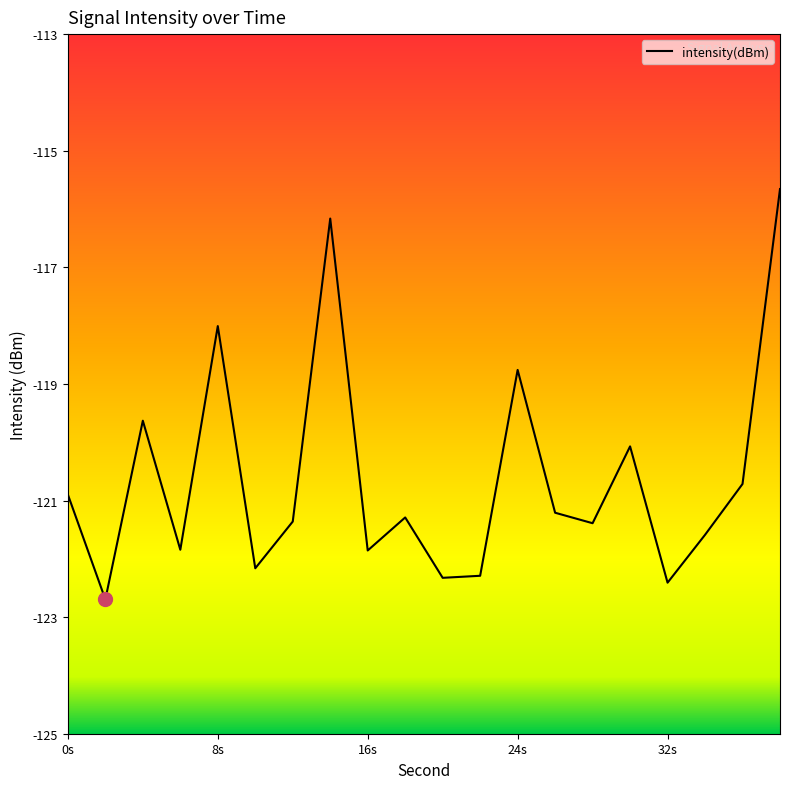

What is the greatest value displayed?

-115.7